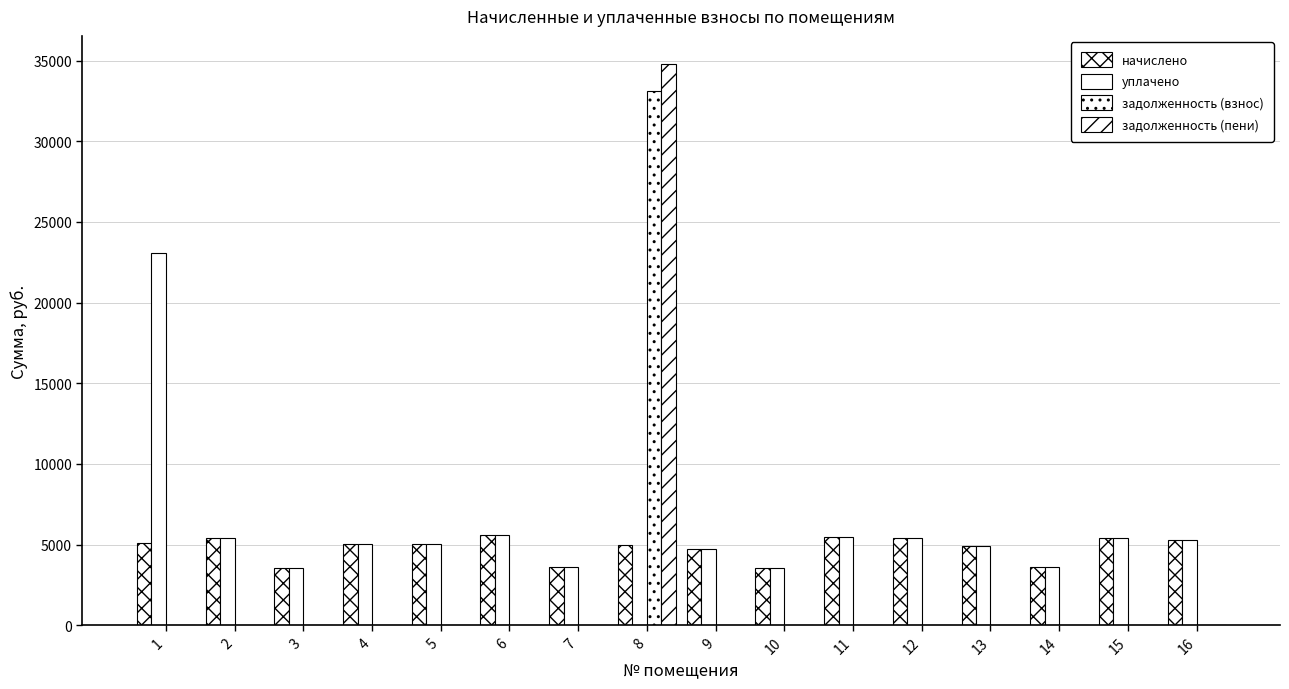

Does the chart contain stacked bars?

No